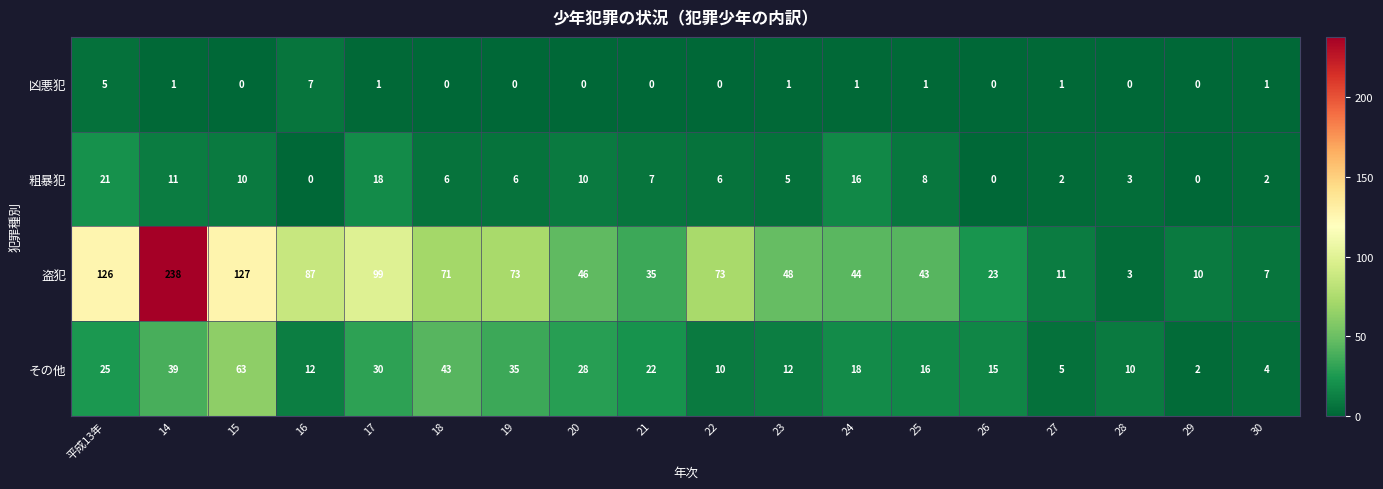

What is the maximum value shown in the chart?

238